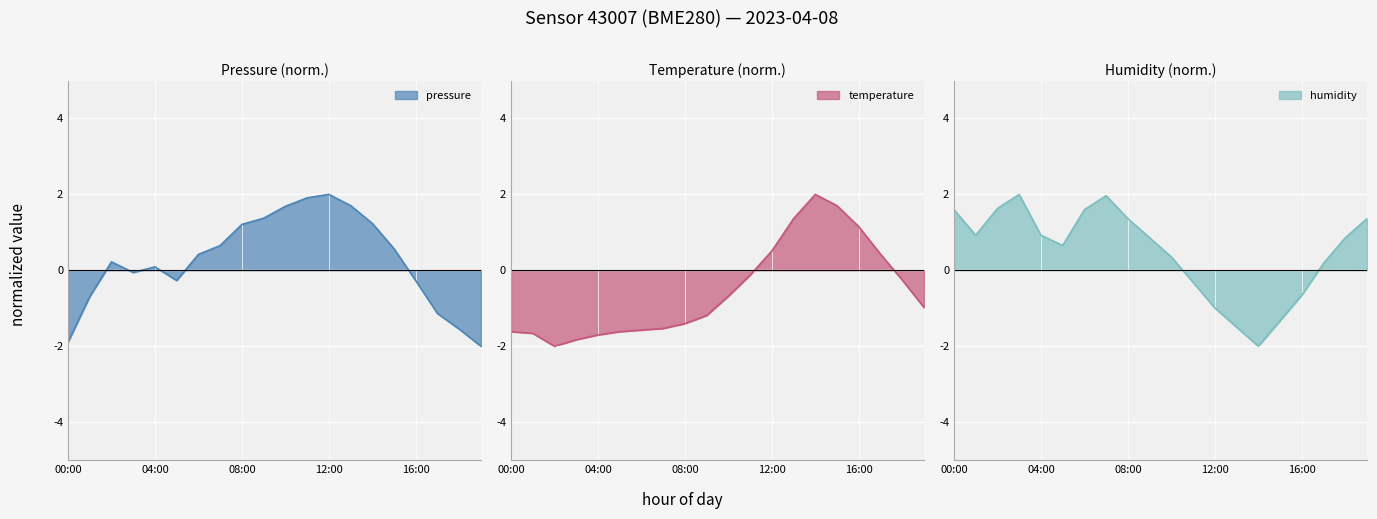

Count the number of data series in this chart.

3